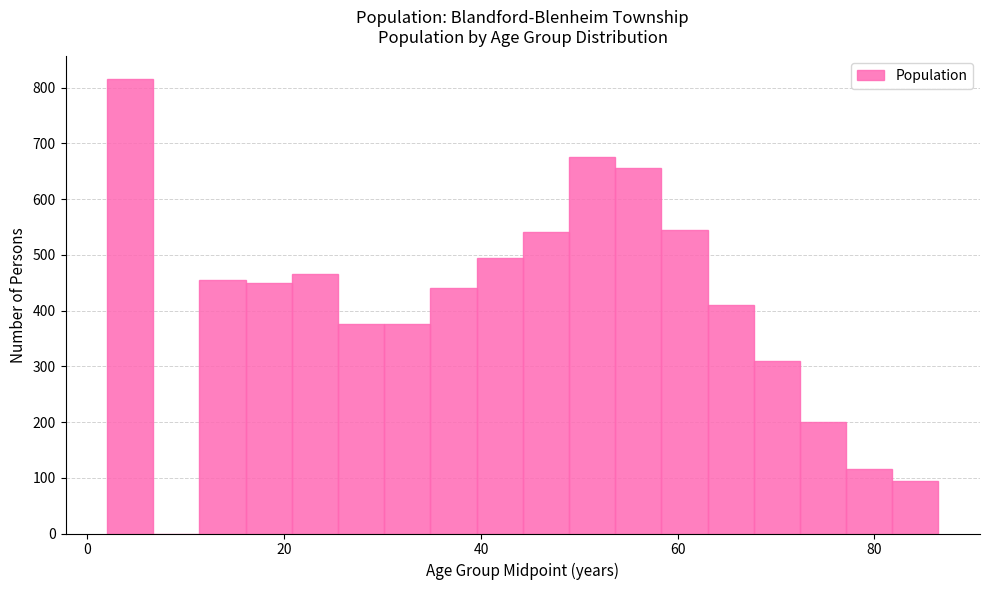

Around what value on the x-axis is the tallest bar? Give the approximate position of its centre, as read against the axis.

4